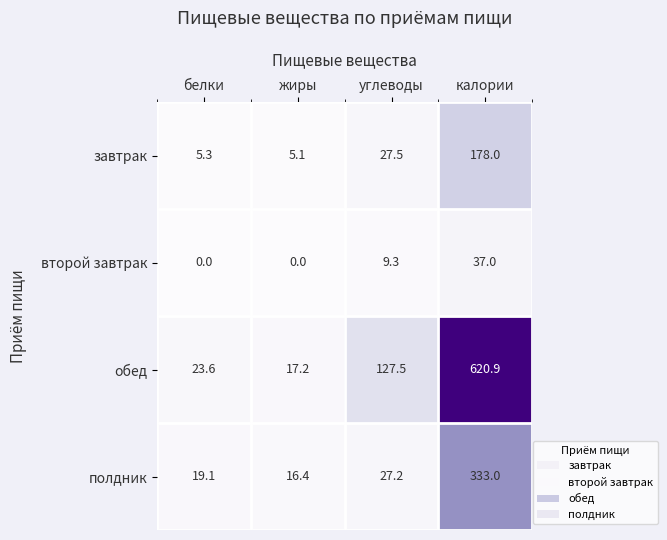

At which category is the sum across all series the highest?

калории